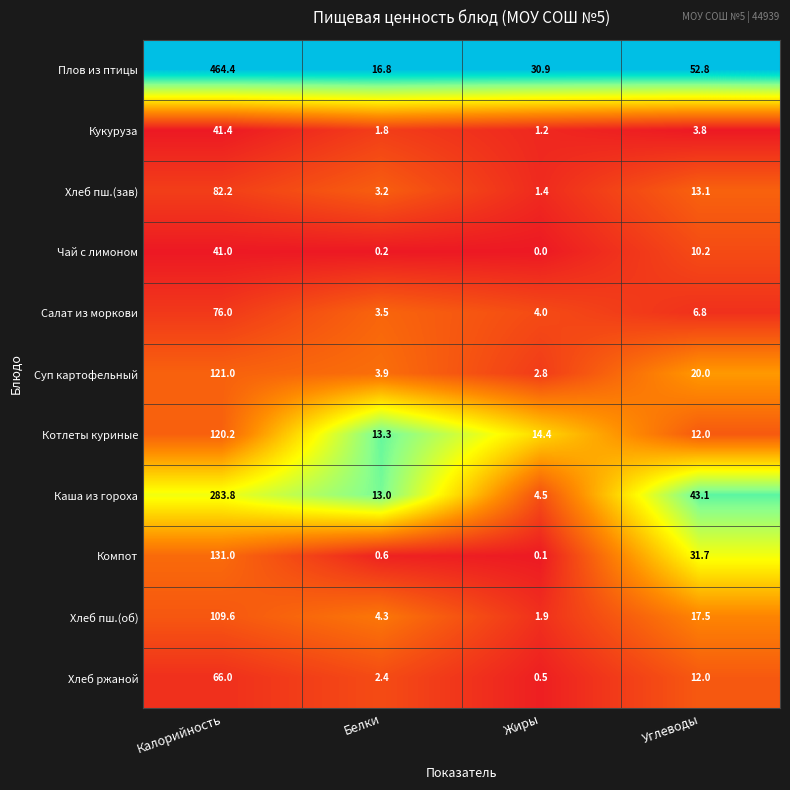

Which series has the largest total across all categories?

Плов из птицы